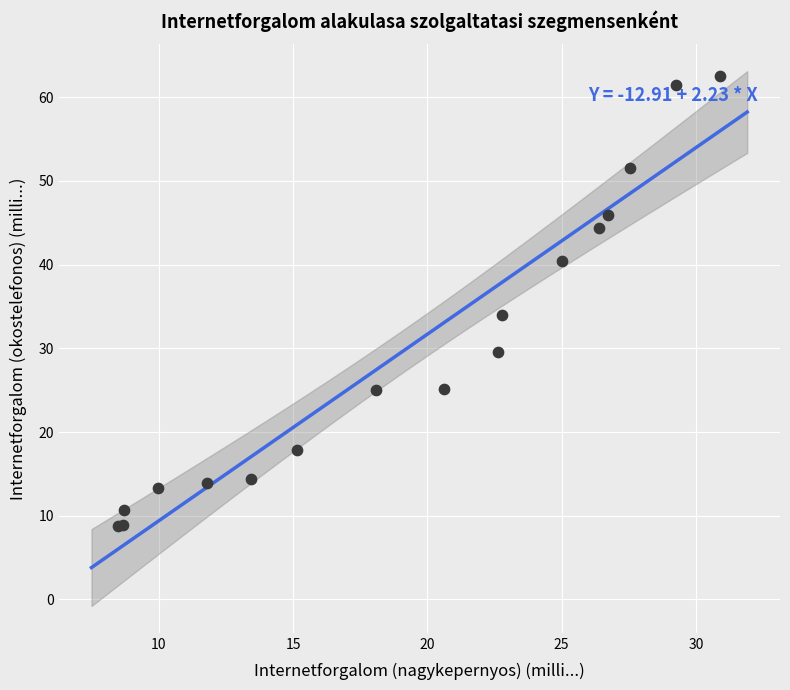

What Y value in the scatter plot is closest to 35?

34.0